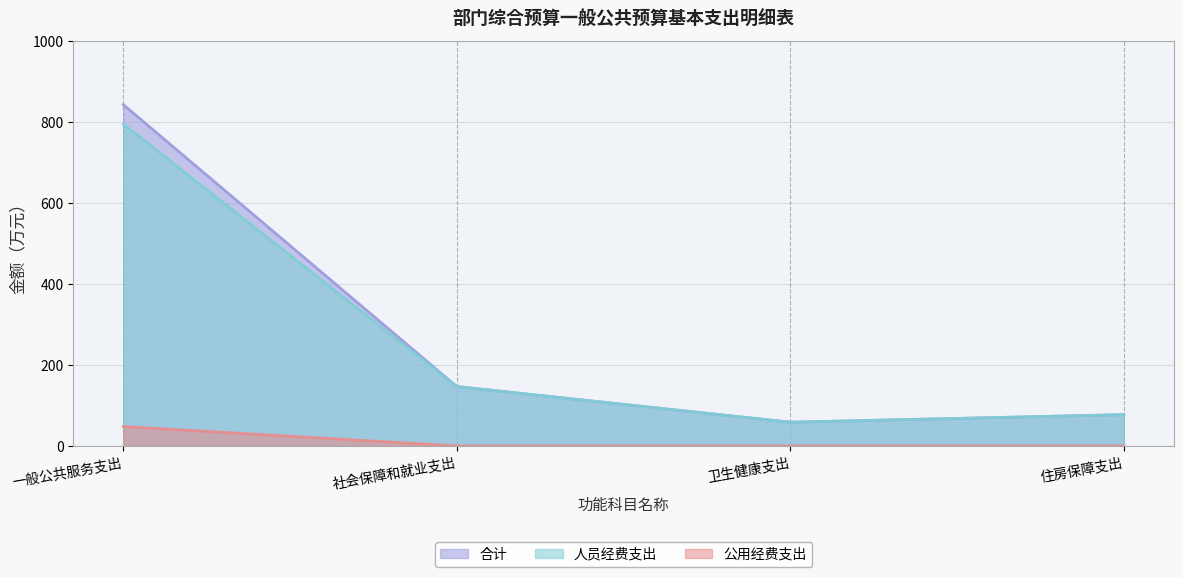

How many values in the 人员经费支出 series exceed 146?

2